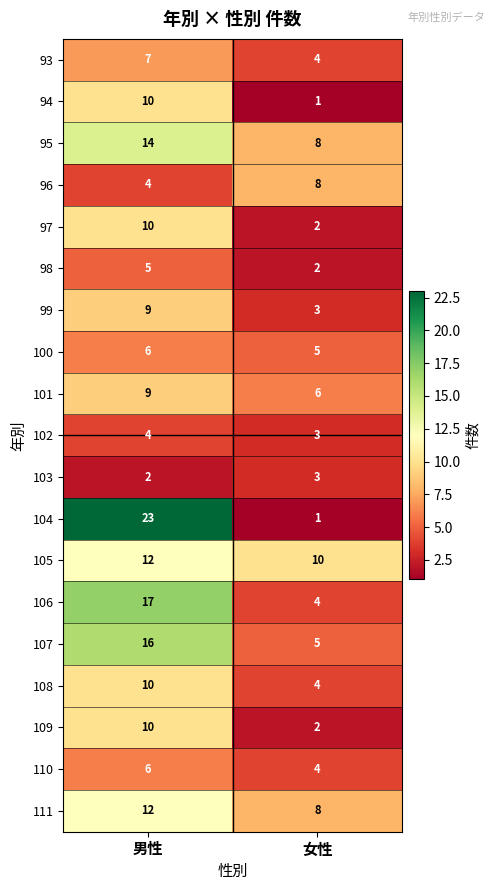

Which series has the largest range (max minus min)?

104